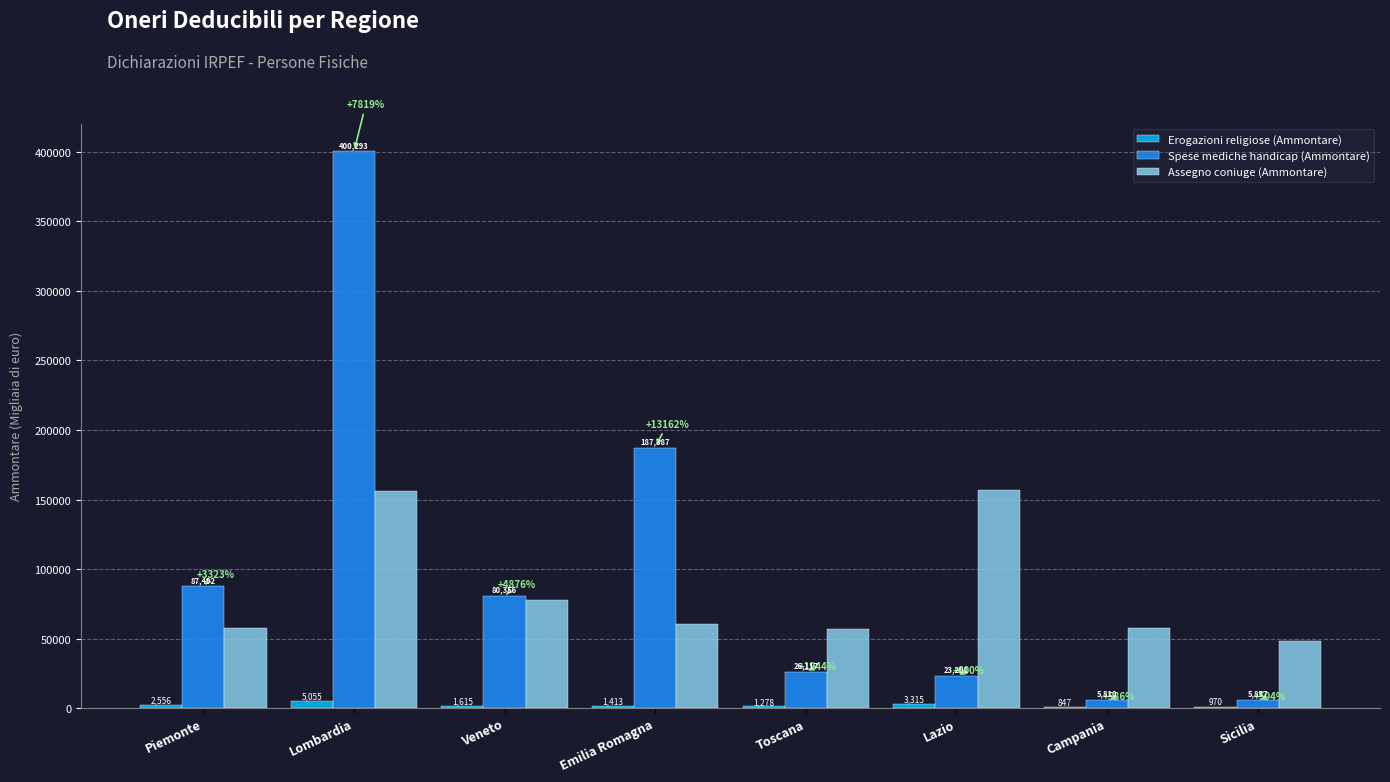

Are the bars grouped side by side (vs. stacked)?

Yes